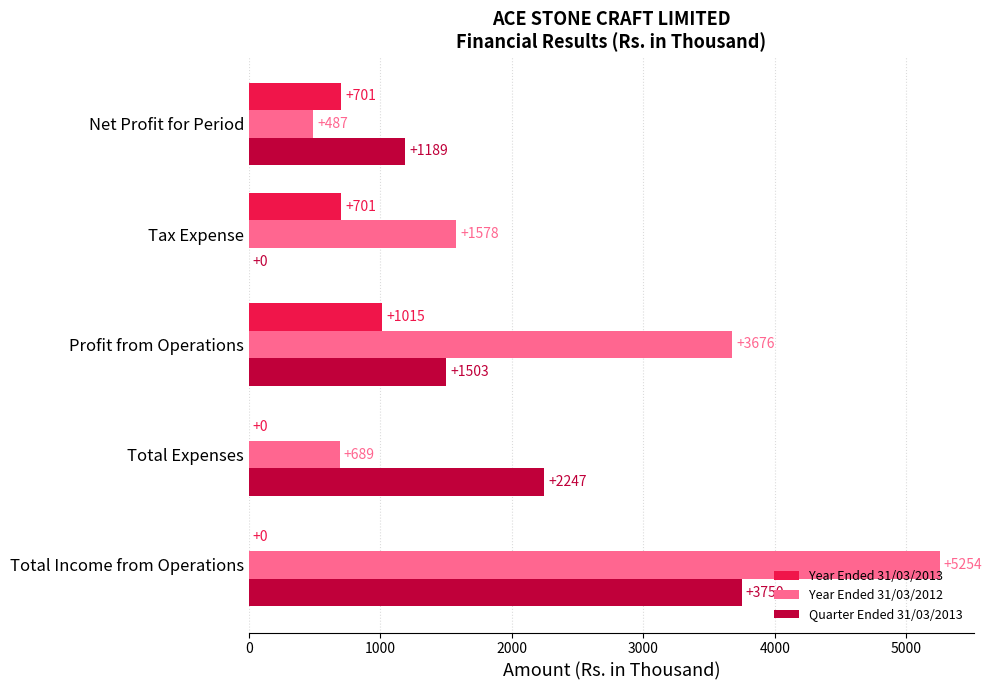

Which series changed the most between Total Expenses and Profit from Operations?

Year Ended 31/03/2012